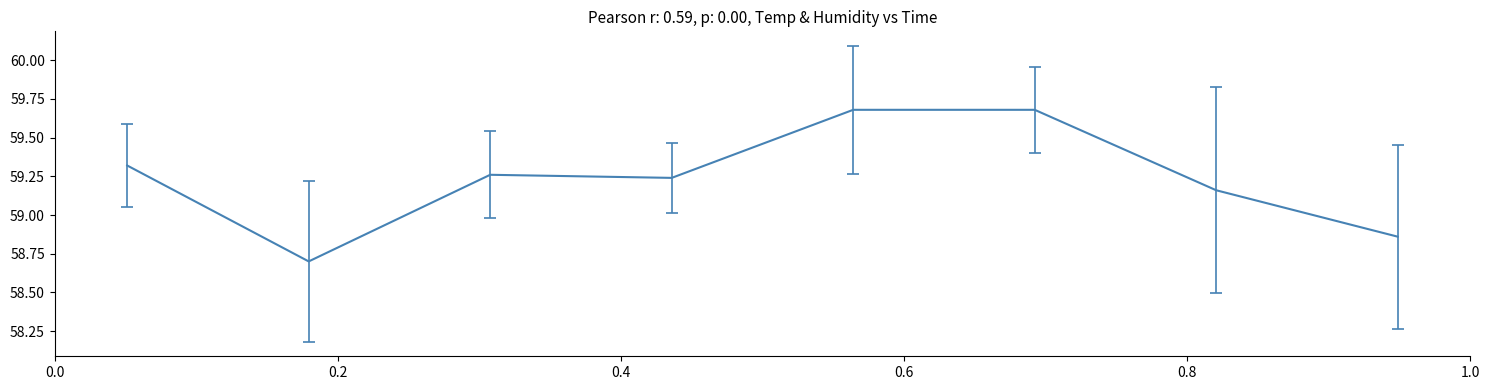

How many values are between 59 and 60?

6